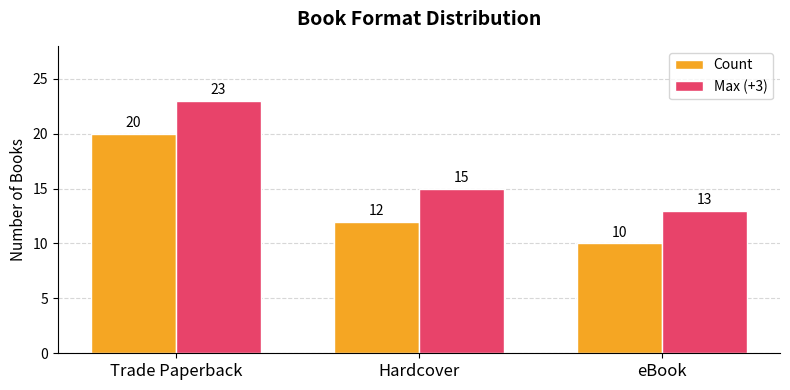

How many Max (+3) values are between 13 and 23?

3